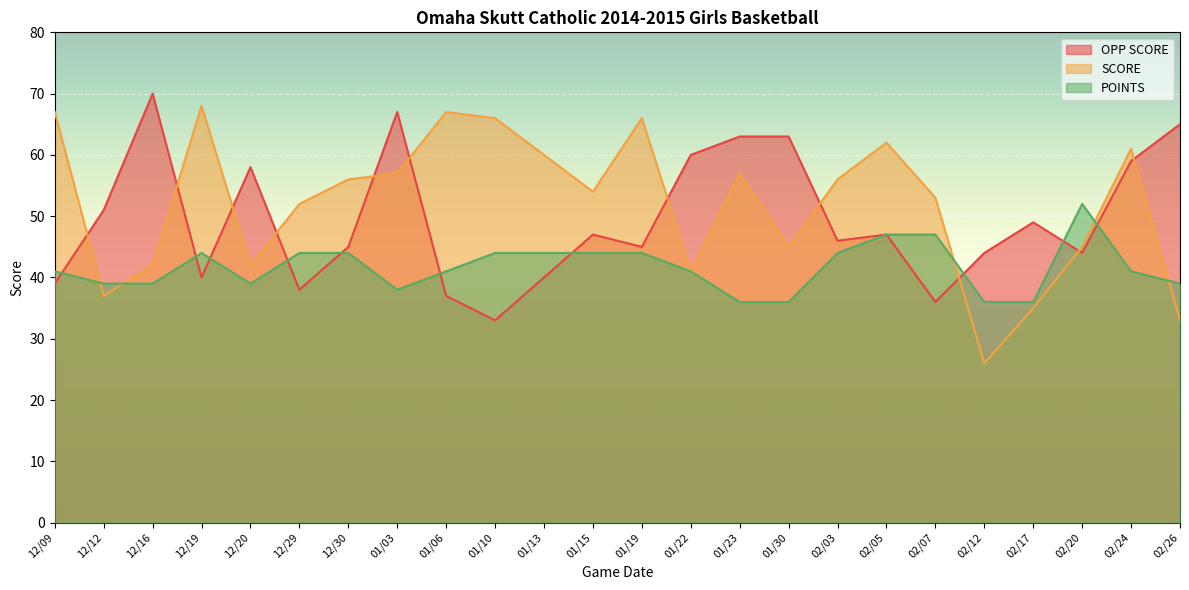

What is the spread (max minus min) of values at 12/12?

14